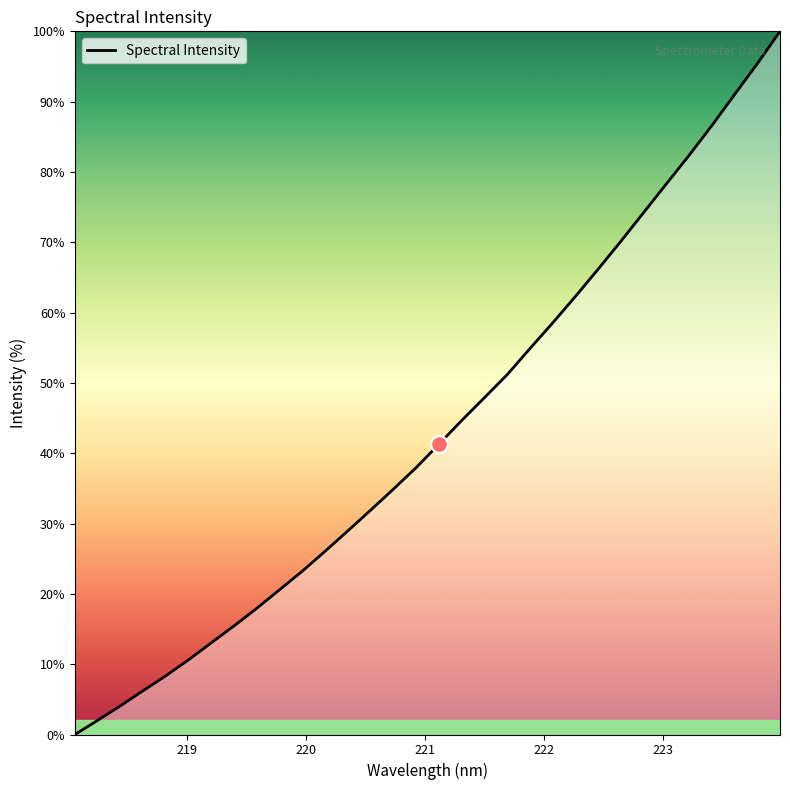

Reading left to right, what are all the values shown in this chart?

0.0	2.0	4.1	6.2	8.4	10.6	13.1	15.5	18.0	20.6	23.3	26.1	29.0	31.9	34.9	38.0	41.3	44.7	47.9	51.2	54.9	58.5	62.3	66.2	70.2	74.2	78.3	82.4	86.6	91.0	95.4	100.0